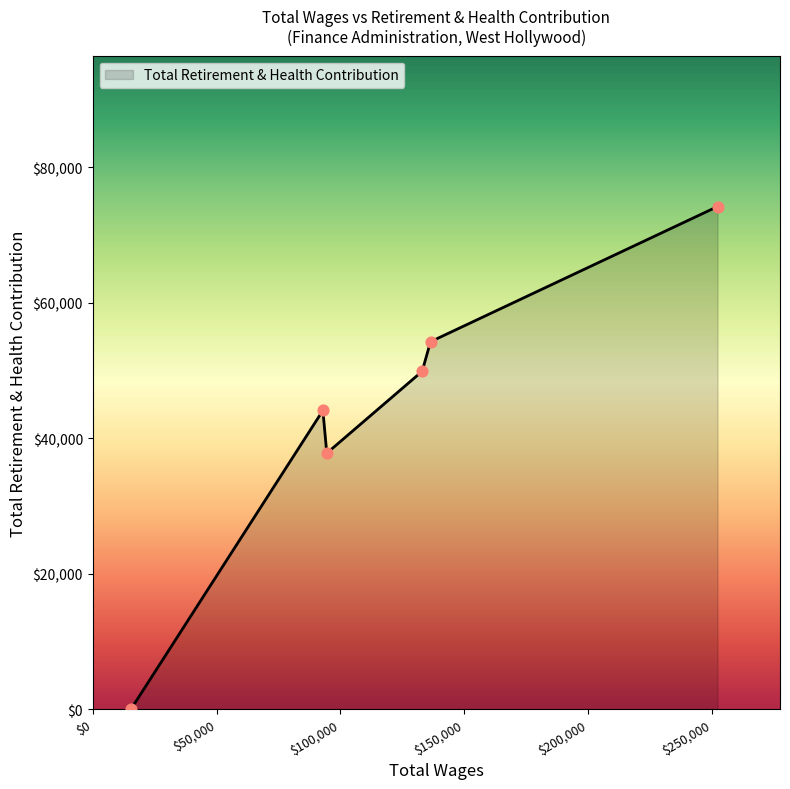

What is the greatest value displayed?

74180